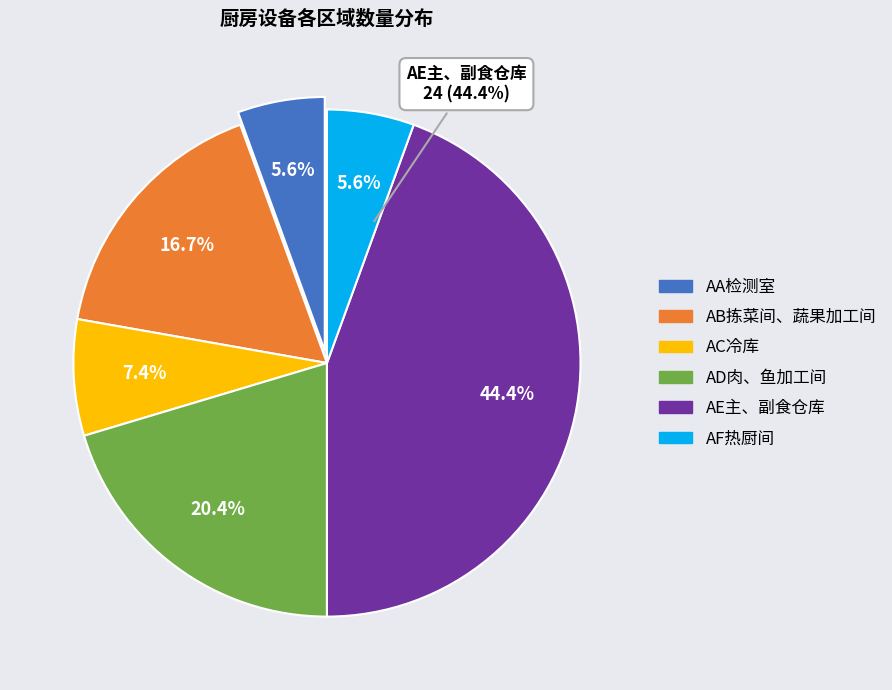

Is it true that AD肉、鱼加工间 is 12% of the pie?

False